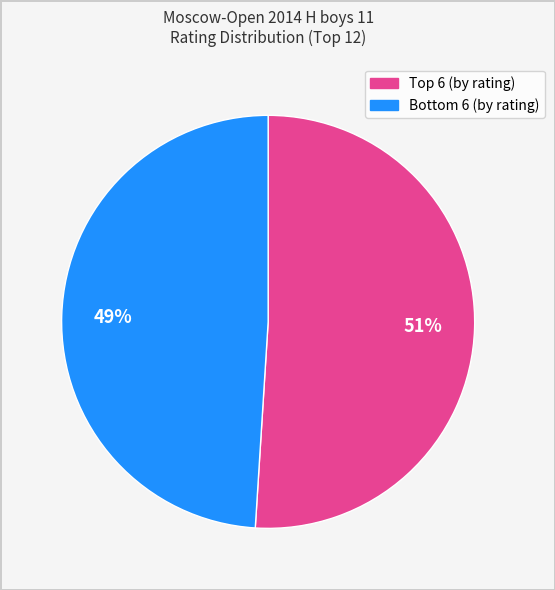

To the nearest percent, what is the average slice percentage?

50%